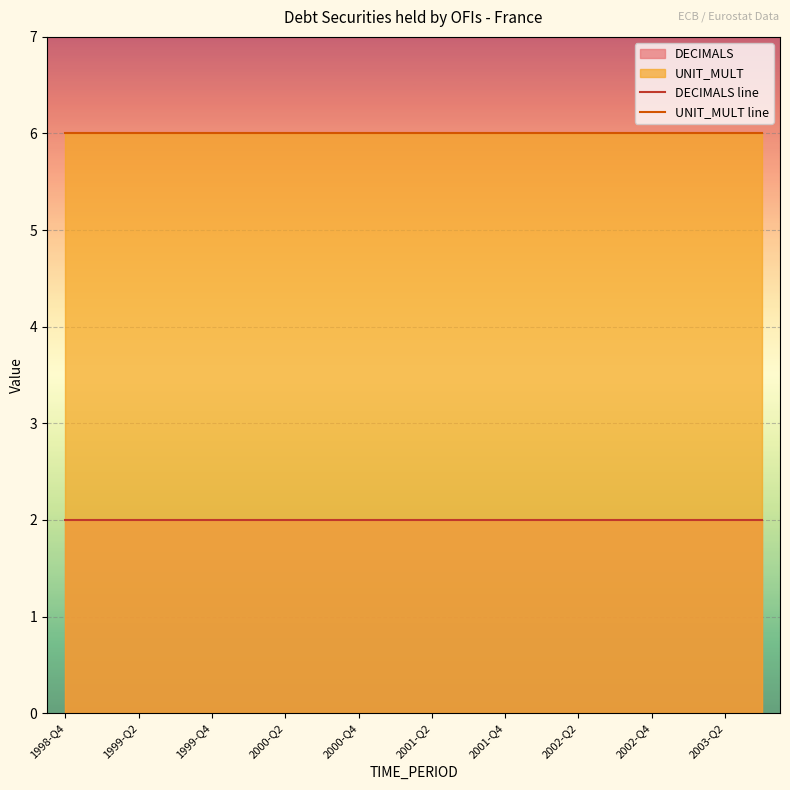

Reading right to left, extract all data points from this chart.

DECIMALS line: 2	2	2	2	2	2	2	2	2	2	2	2	2	2	2	2	2	2	2	2
UNIT_MULT line: 6	6	6	6	6	6	6	6	6	6	6	6	6	6	6	6	6	6	6	6